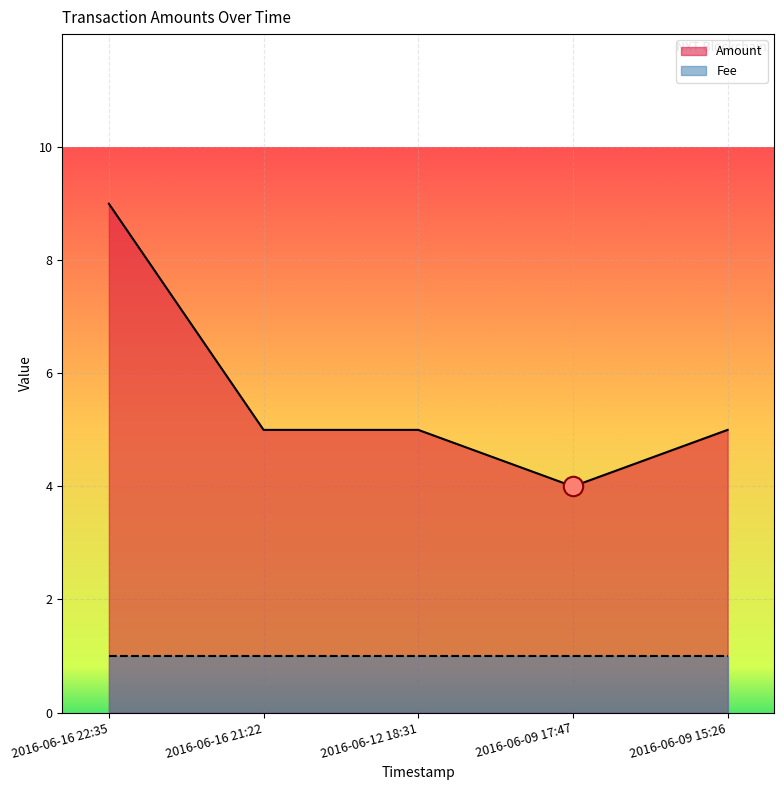

Where is the data nearest to the value 6?

2016-06-16 21:22